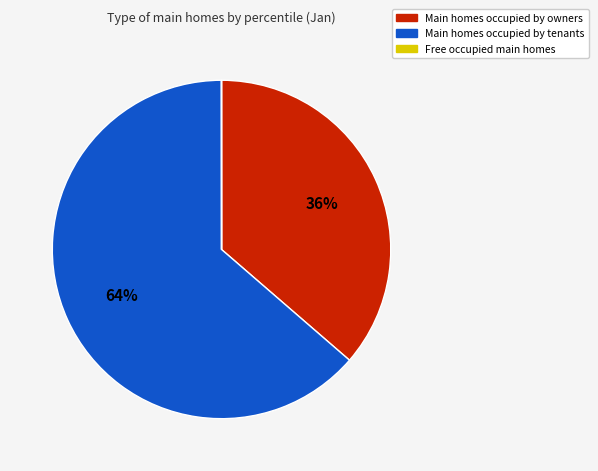

To the nearest percent, what is the difference between the largest and smallest slice percentages?

64%